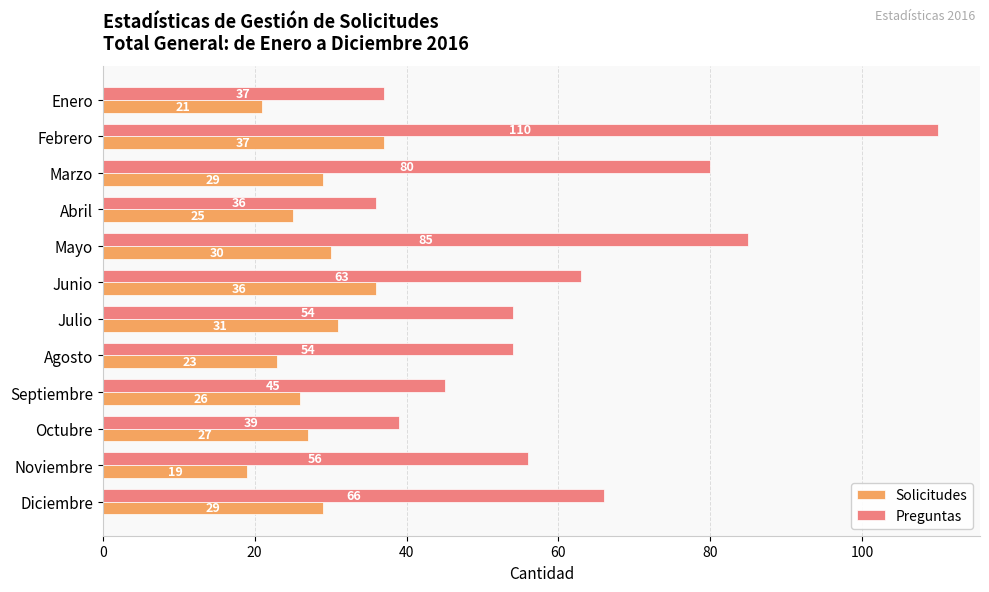

What is the difference between the maximum and minimum values in the Solicitudes series?

18